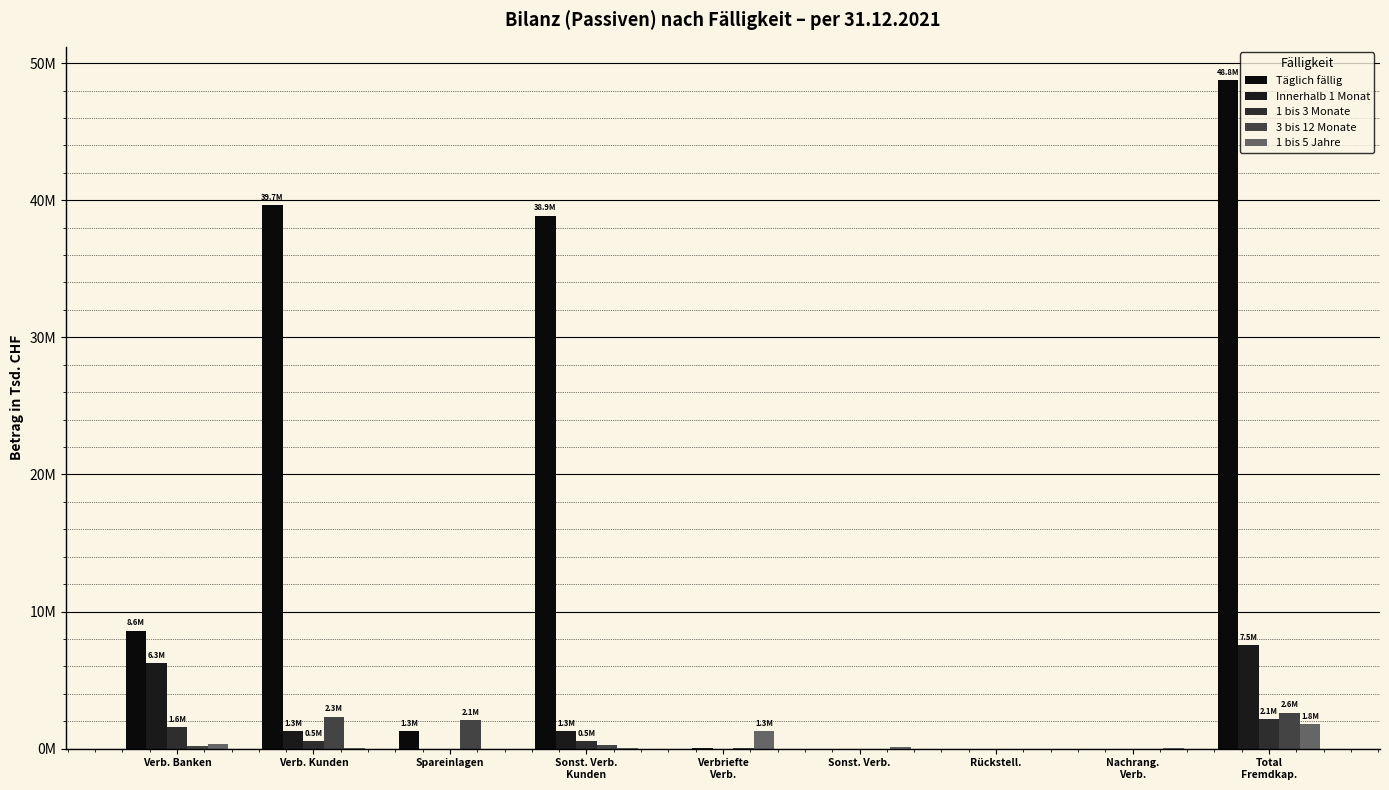

Which category has the highest value in the 1 bis 3 Monate series?

Total
Fremdkap.